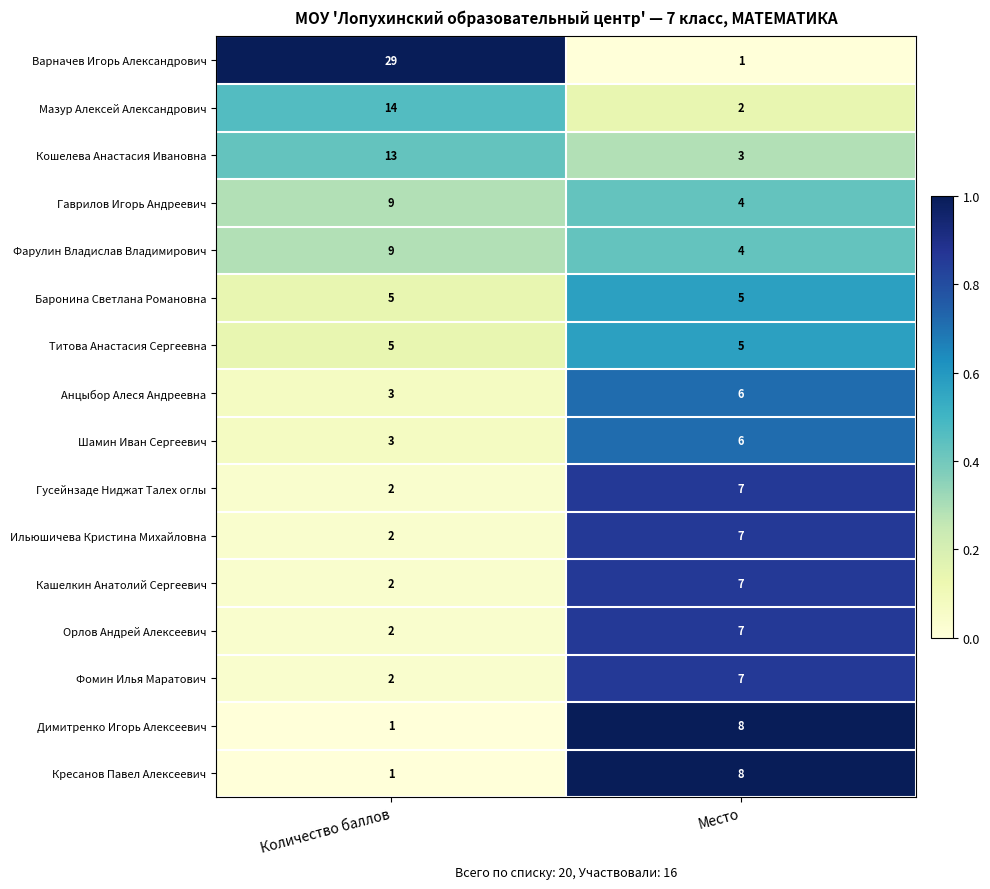

What is the average value of the Мазур Алексей Александрович series?

8